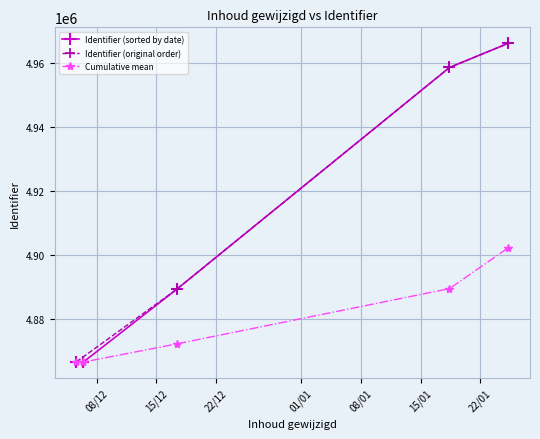

Which series has the widest spread of values?

Identifier (sorted by date)